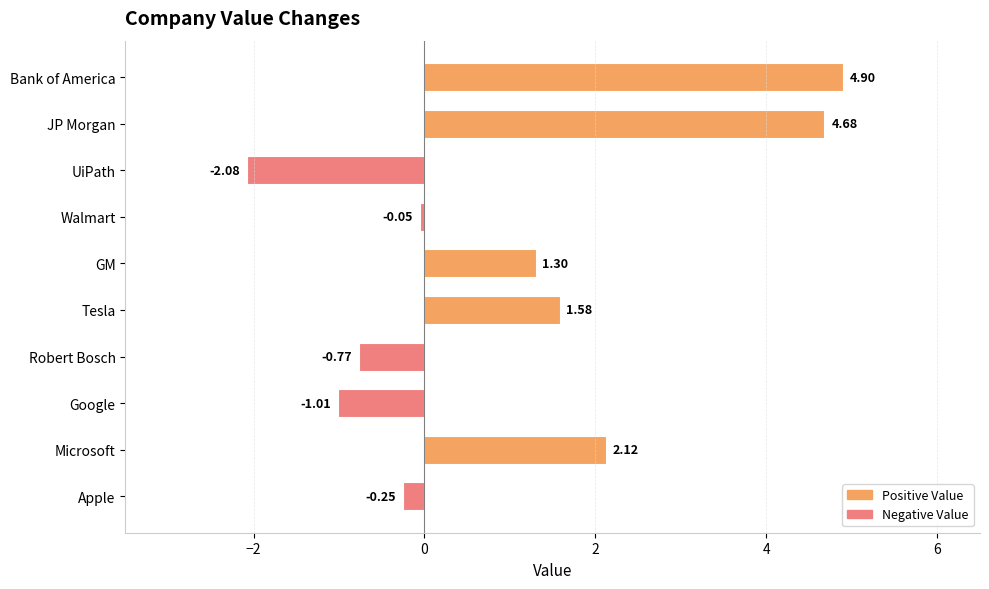

How many bars are there in total?

10